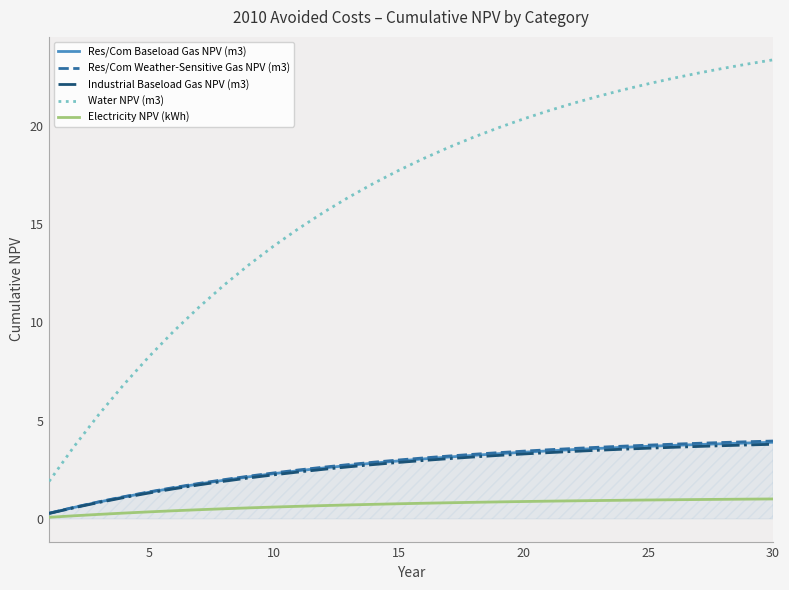

What is the maximum value for Electricity NPV (kWh)?

1.0